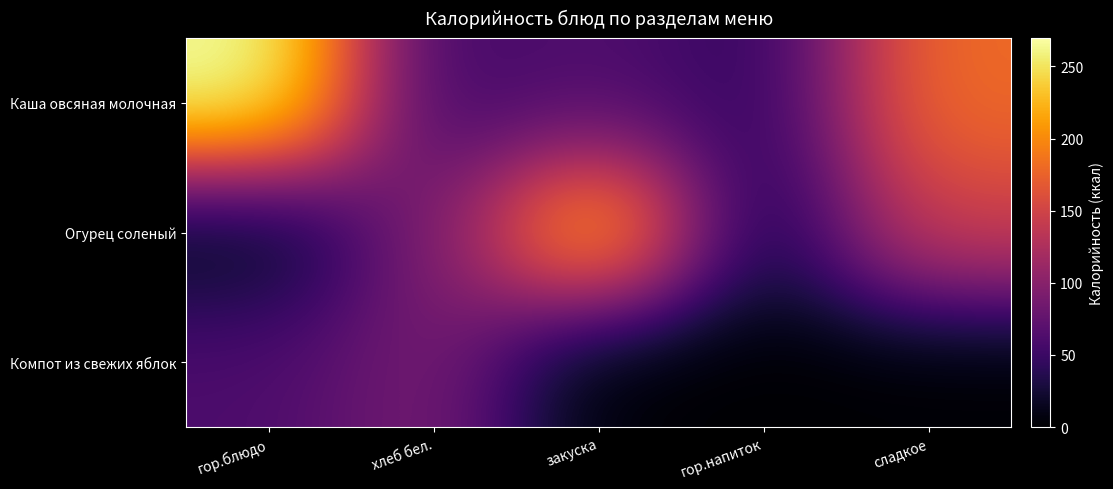

Reading left to right, list all the values displayed in this chart.

Каша овсяная молочная: гор.блюдо=269.6	хлеб бел.=52.4	закуска=63.0	гор.напиток=43.0	сладкое=181.4
Огурец соленый: гор.блюдо=7.9	хлеб бел.=92.7	закуска=238.5	гор.напиток=22.2	сладкое=146.1
Компот из свежих яблок: гор.блюдо=61.2	хлеб бел.=90.6	закуска=0.0	гор.напиток=0.0	сладкое=0.0